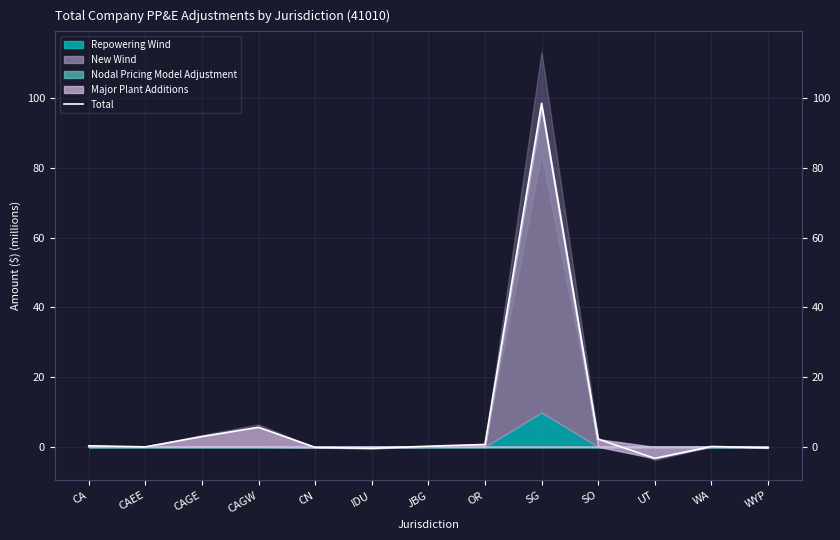

Reading left to right, extract all data points from this chart.

CA=0.3	CAEE=-0.0	CAGE=3.0	CAGW=5.6	CN=-0.2	IDU=-0.4	JBG=0.2	OR=0.7	SG=98.6	SO=2.2	UT=-3.3	WA=0.1	WYP=-0.3